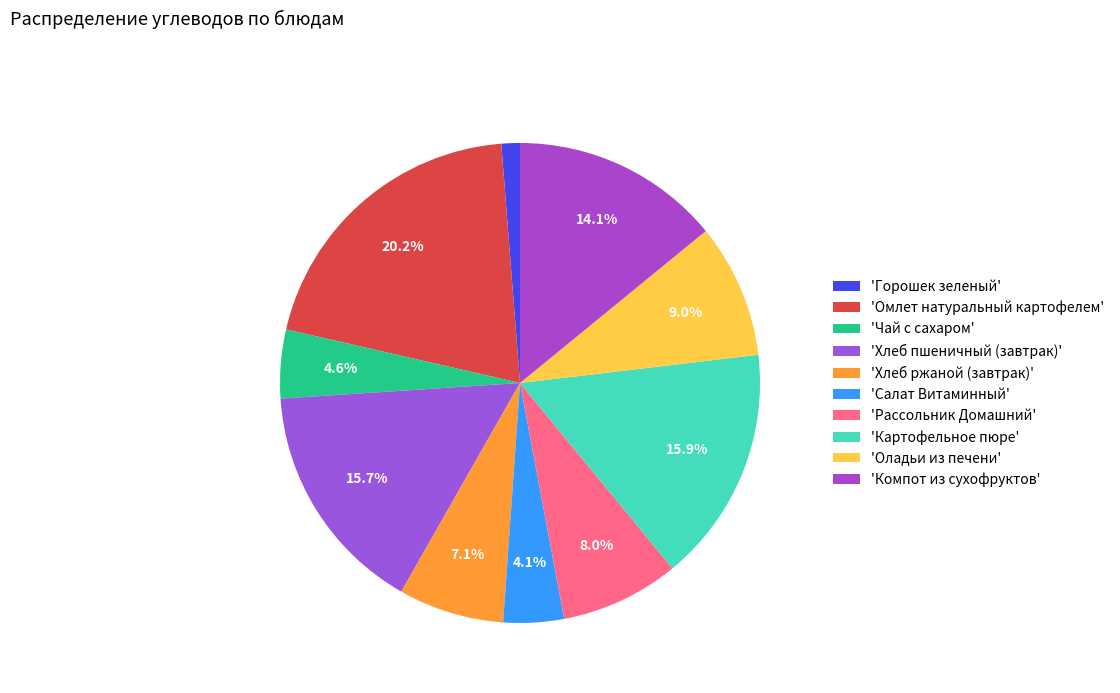

Which category has the biggest portion of the pie?

'Омлет натуральный картофелем'